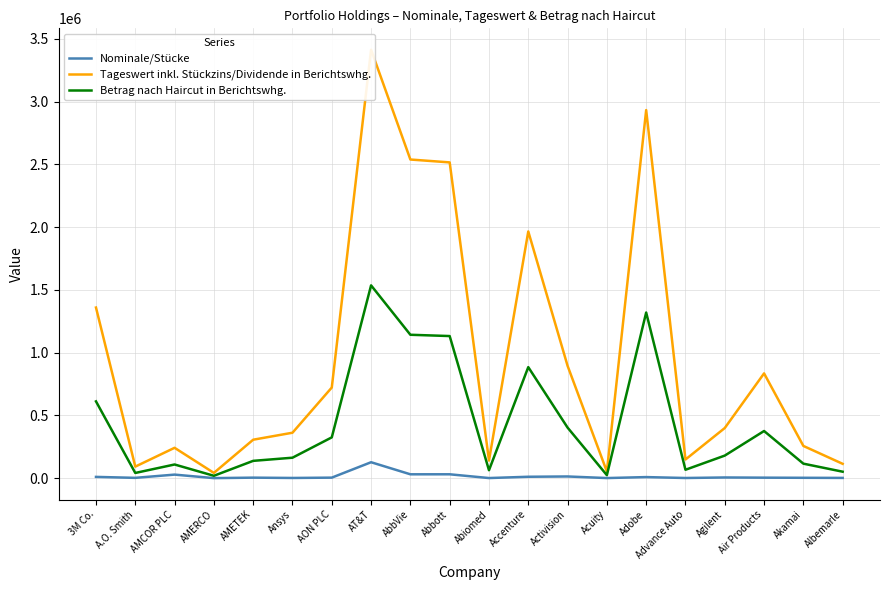

Reading right to left, what are all the values shown in this chart?

Nominale/Stücke: Albemarle=1840.0	Akamai=2804.0	Air Products=3825.0	Agilent=5370.0	Advance Auto=1202.0	Adobe=8400.0	Acuity=688.0	Activision=13331.0	Accenture=11020.0	Abiomed=784.0	Abbott=30687.0	AbbVie=30593.0	AT&T=126761.0	AON PLC=4063.0	Ansys=1461.0	AMETEK=3967.0	AMERCO=153.0	AMCOR PLC=28114.0	A.O. Smith=2378.0	3M Co.=9979.0
Tageswert inkl. Stückzins/Dividende in Berichtswhg.: Albemarle=114057.4	Akamai=256562.5	Air Products=834418.9	Agilent=399165.5	Advance Auto=148406.1	Adobe=2931537.0	Acuity=52730.5	Activision=894756.6	Accenture=1964798.9	Abiomed=140046.6	Abbott=2514980.1	AbbVie=2537890.1	AT&T=3412197.4	AON PLC=721748.5	Ansys=361791.0	AMETEK=306136.6	AMERCO=41711.2	AMCOR PLC=241689.6	A.O. Smith=91853.4	3M Co.=1358796.2
Betrag nach Haircut in Berichtswhg.: Albemarle=51325.8	Akamai=115453.1	Air Products=375488.5	Agilent=179624.5	Advance Auto=66782.8	Adobe=1319191.6	Acuity=23728.7	Activision=402640.5	Accenture=884159.5	Abiomed=63021.0	Abbott=1131741.0	AbbVie=1142050.5	AT&T=1535488.8	AON PLC=324786.8	Ansys=162806.0	AMETEK=137761.5	AMERCO=18770.0	AMCOR PLC=108760.3	A.O. Smith=41334.0	3M Co.=611458.3